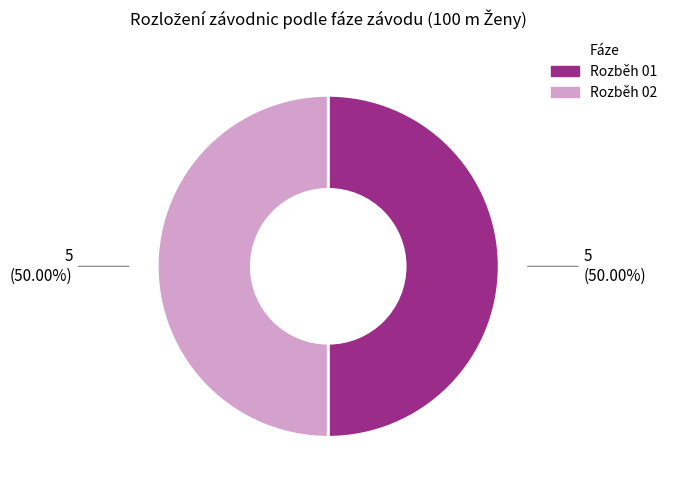

What percentage is the Rozběh 01 slice, to the nearest percent?

50%